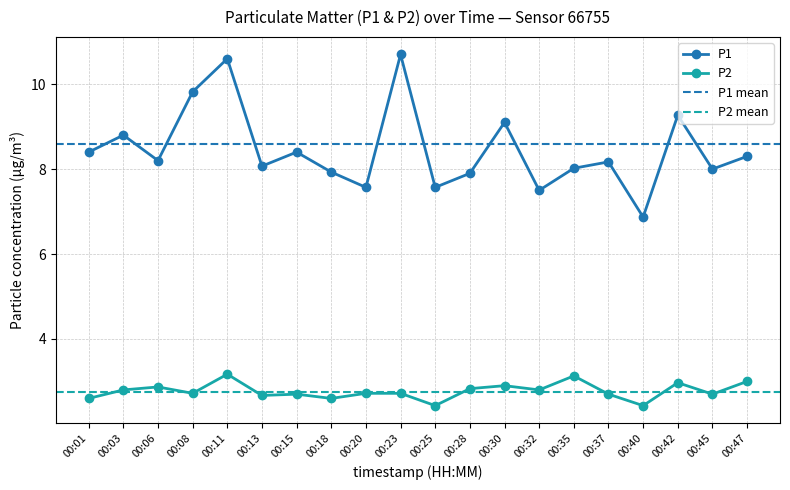

Which series changed the most between 00:23 and 00:40?

P1